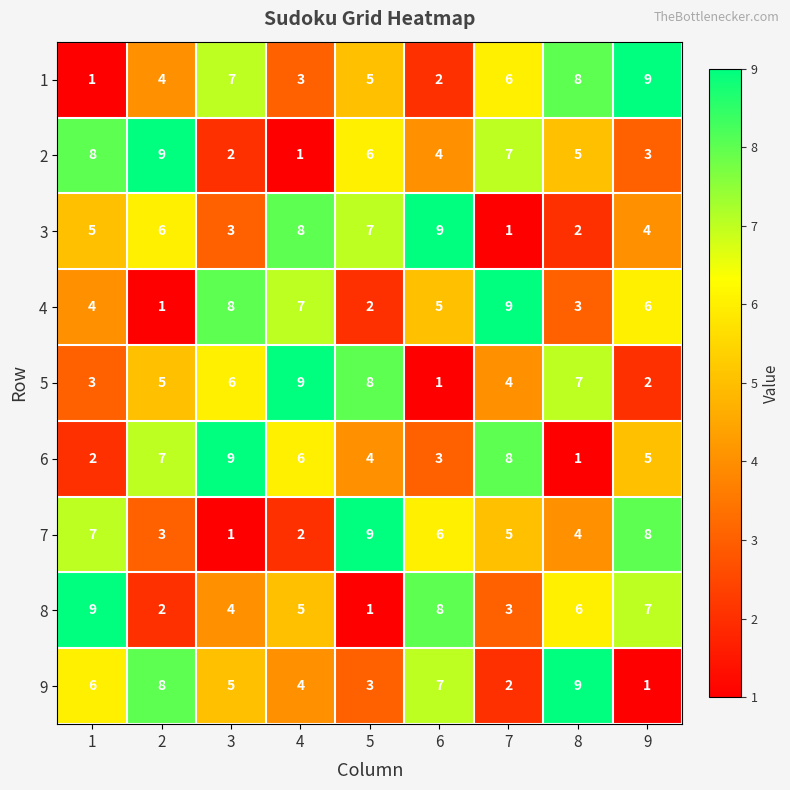

What is the approximate value of 6 at 7?

8